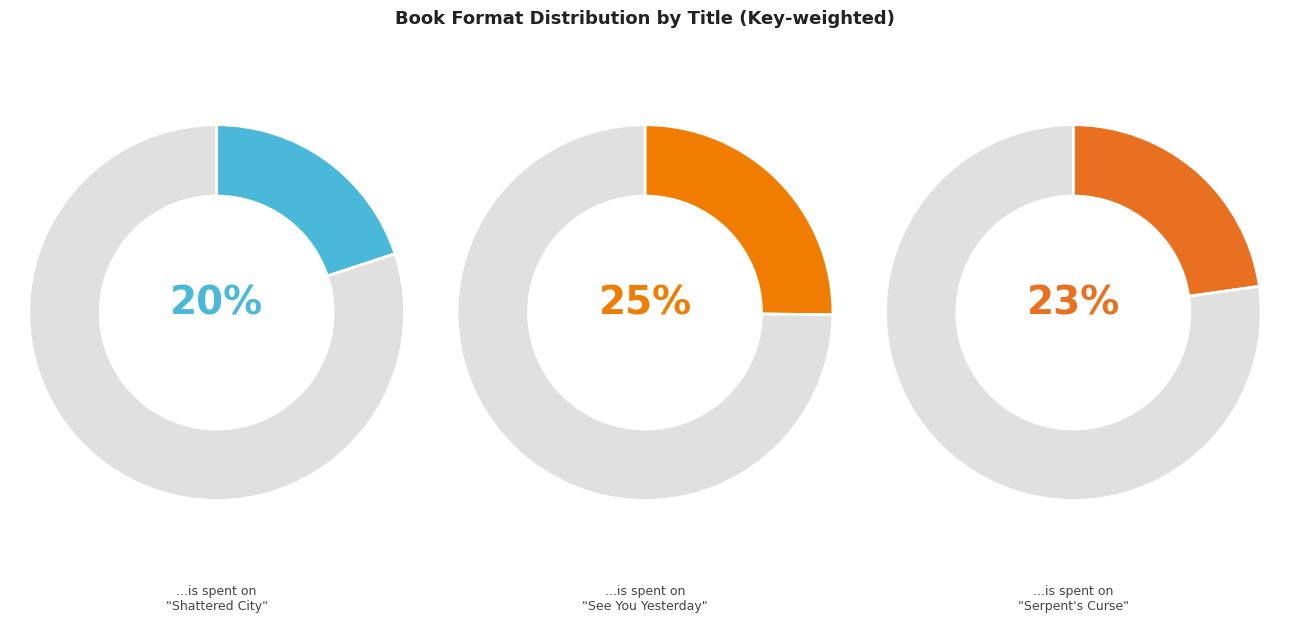

Combined, what portion of the pie is Serpent's Curse and See You Yesterday?

48.0%